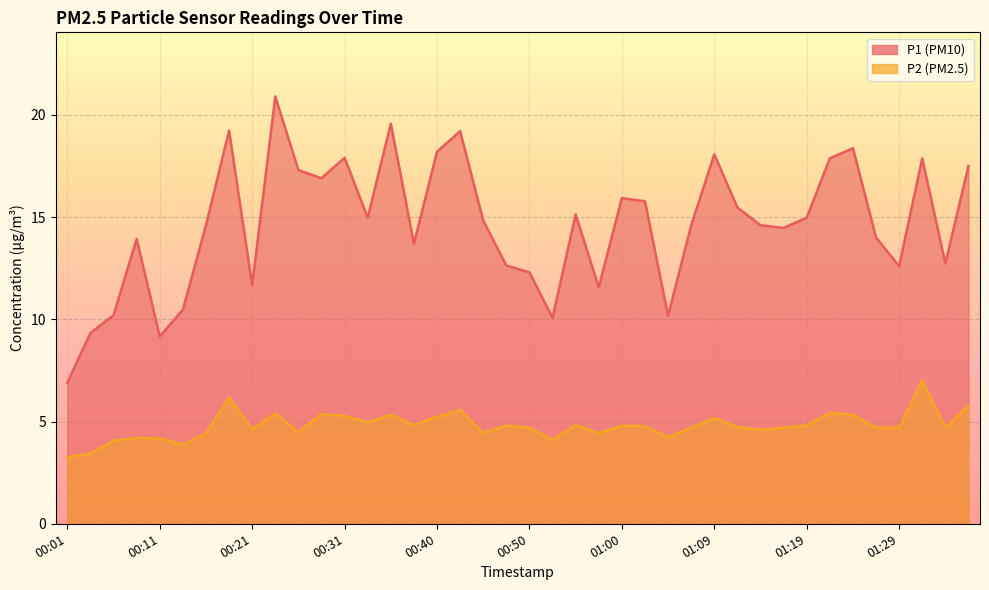

The value of P1 at 01:02 is 21.0. True or false?

False